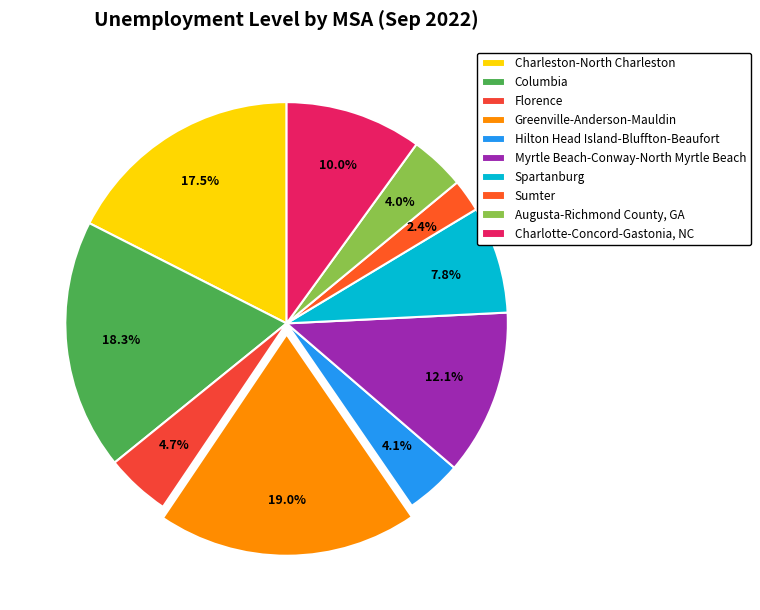

Combined, do Myrtle Beach-Conway-North Myrtle Beach and Greenville-Anderson-Mauldin account for over 50%?

No